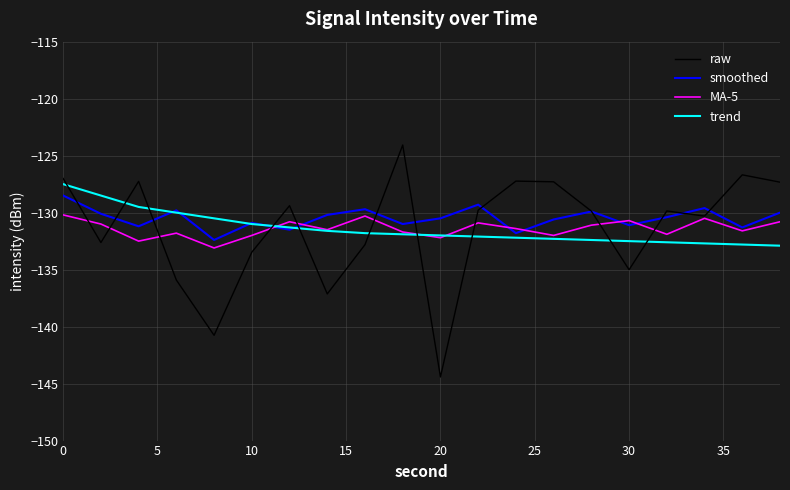

What is the minimum value for raw?

-144.4